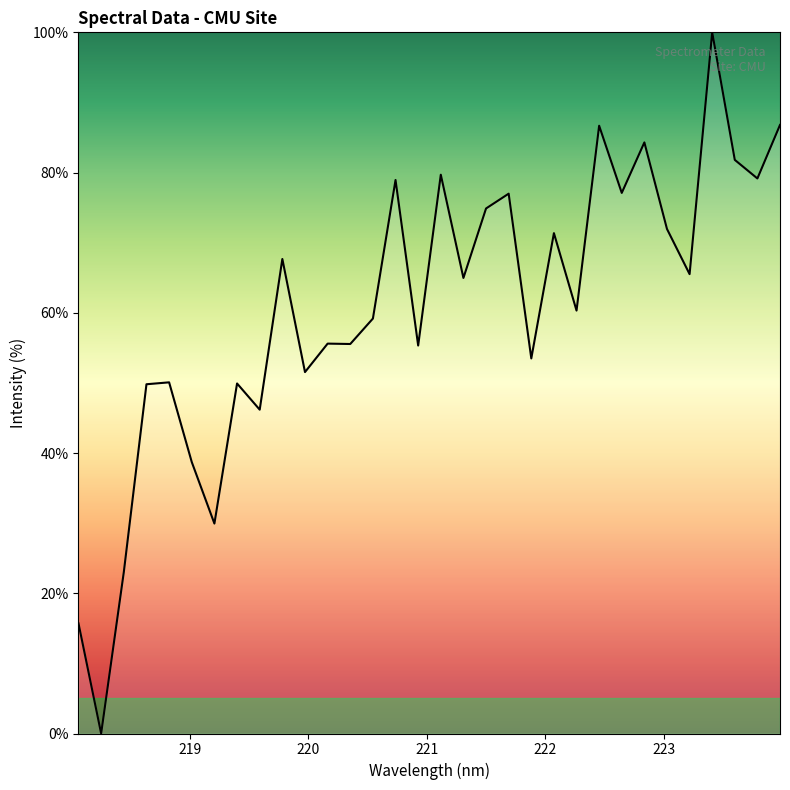

What is the greatest value displayed?

100.0